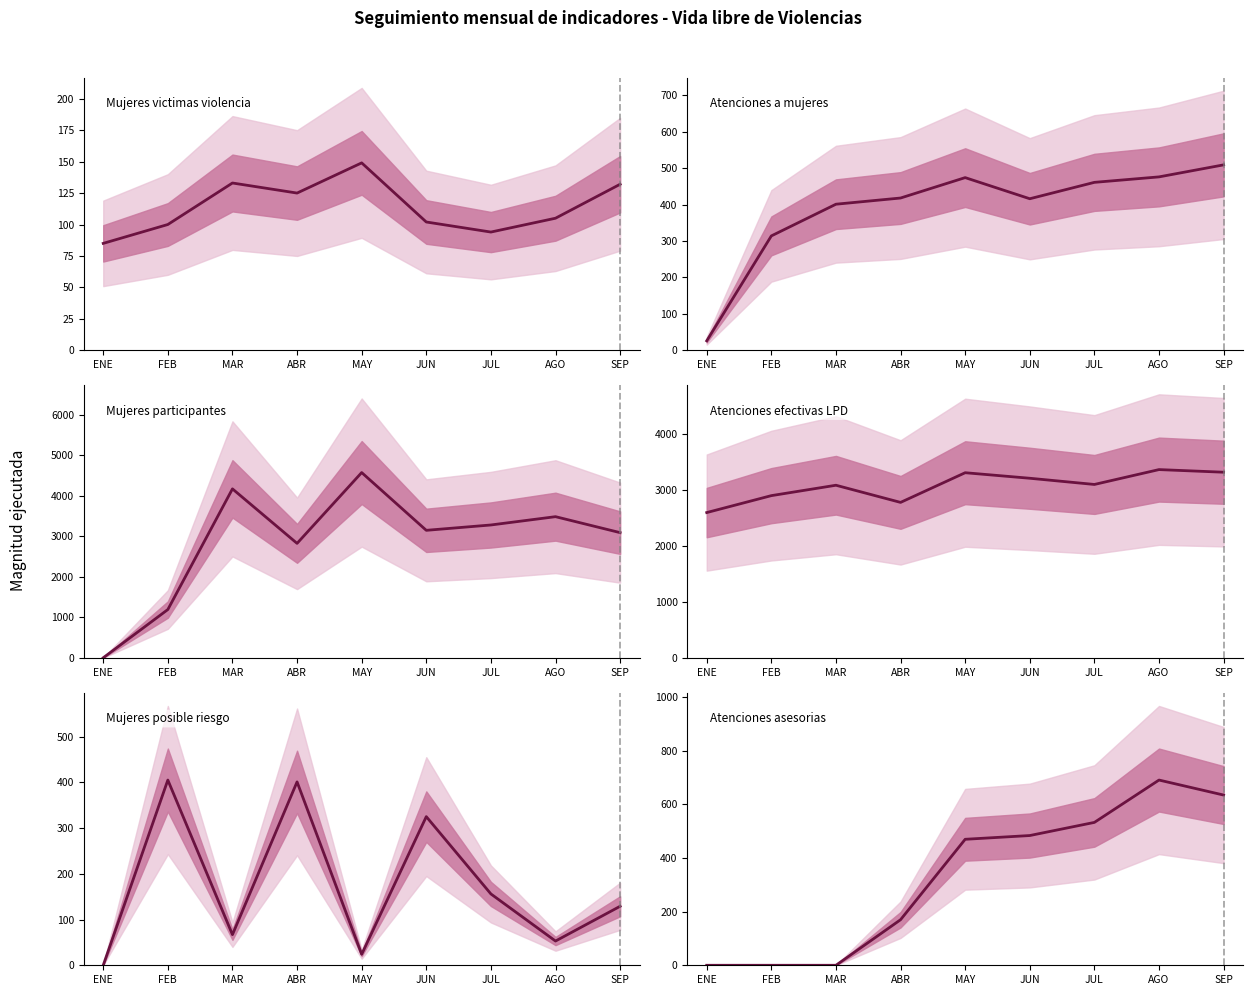

Which series has the widest spread of values?

Mujeres participantes